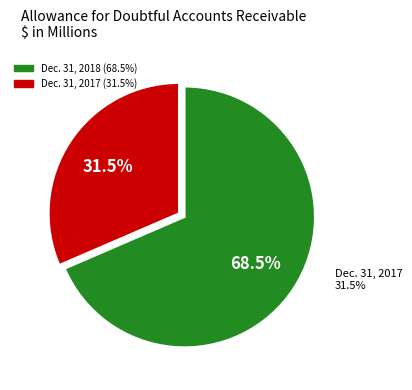

True or false: Allowance for doubtful accounts (Dec. 31, 2018) accounts for 69% of the total.

True